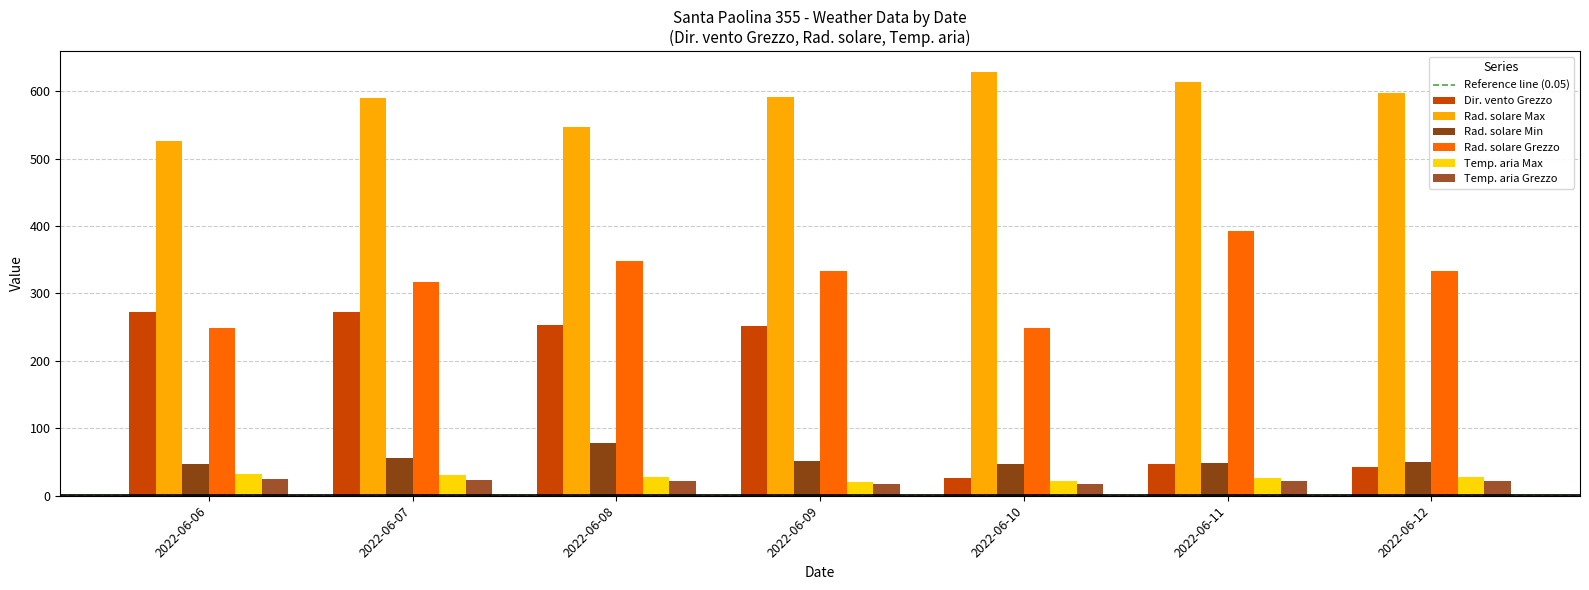

At how many categories does at least one series exceed 234?

7